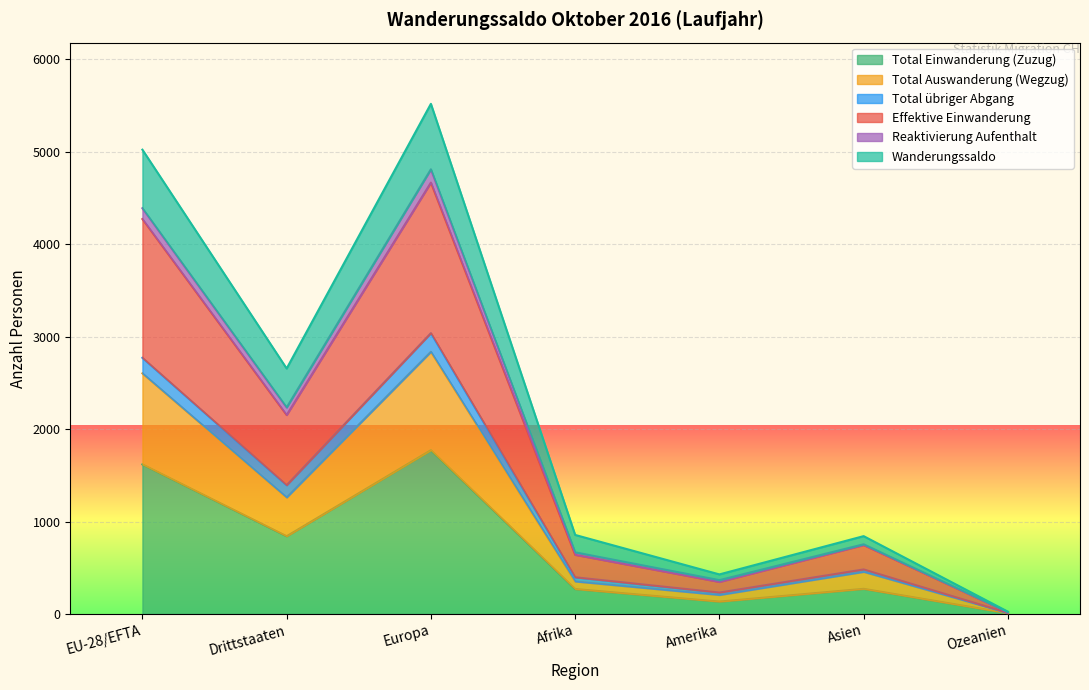

True or false: Effektive Einwanderung and Total übriger Abgang intersect in this chart.

False